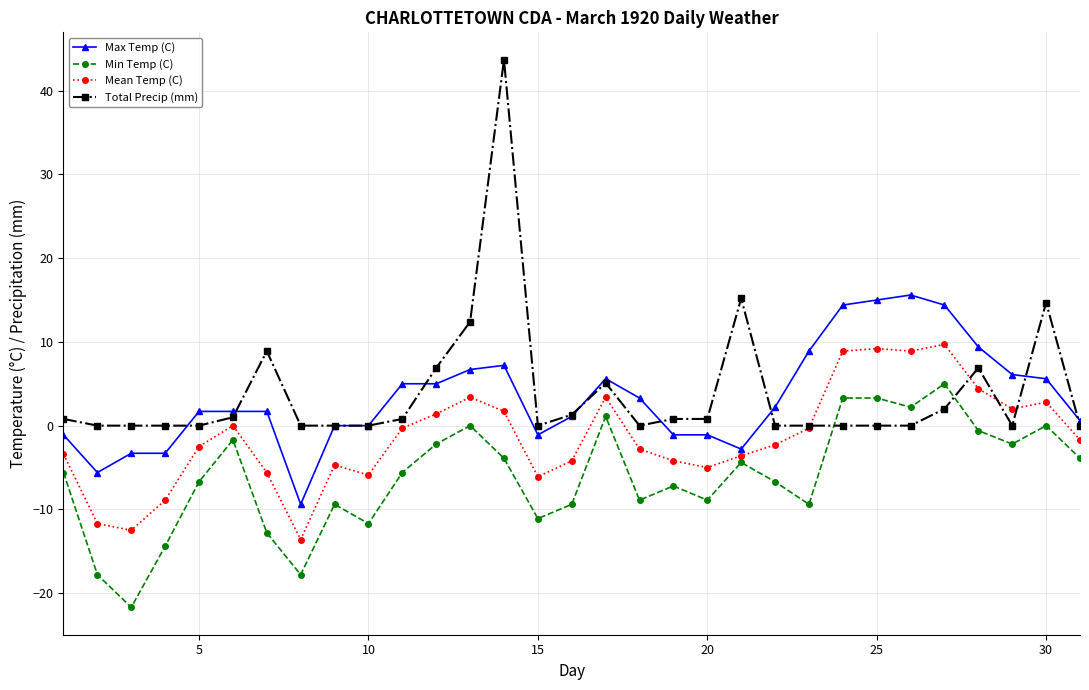

Which series has the widest spread of values?

Total Precip (mm)